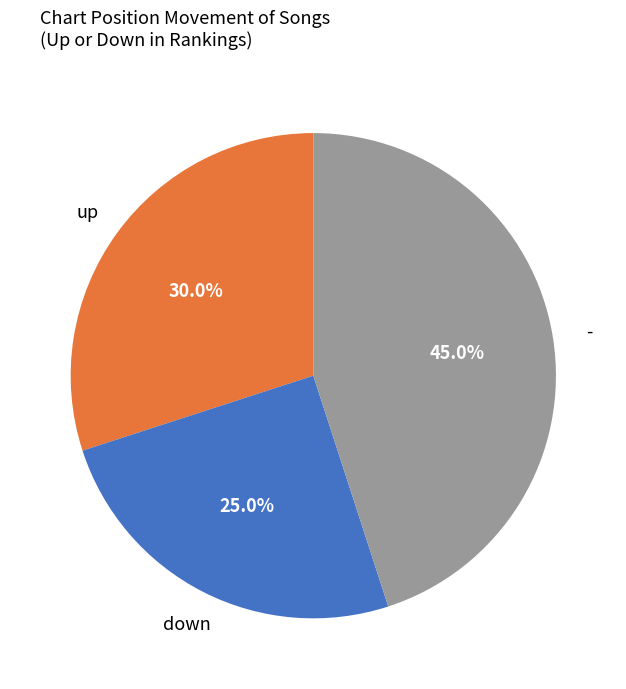

Is there any slice that represents more than half of the pie?

No